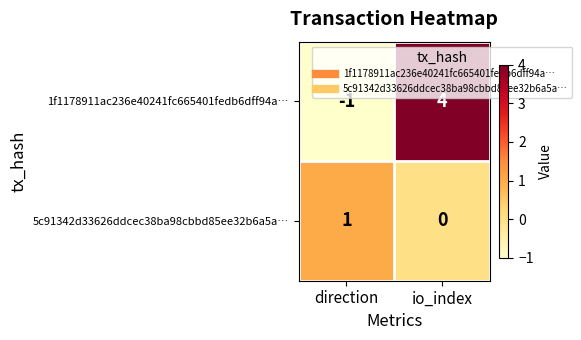

Reading right to left, extract all data points from this chart.

1f1178911ac236e40241fc665401fedb6dff94a…: io_index=4	direction=-1
5c91342d33626ddcec38ba98cbbd85ee32b6a5a…: io_index=0	direction=1